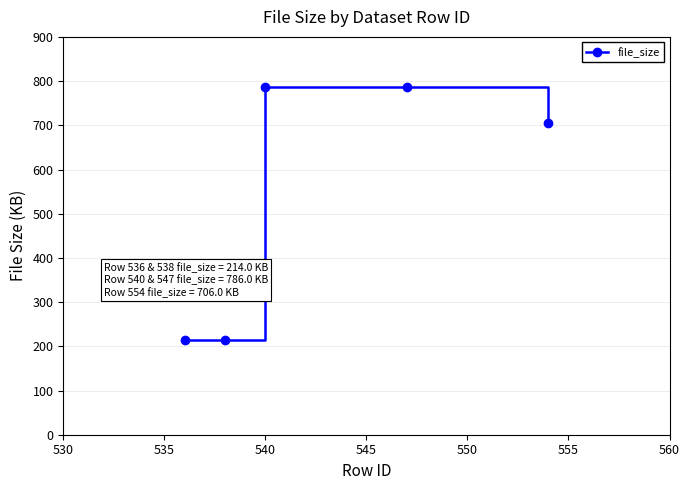

What is the difference between the maximum and minimum values?

572